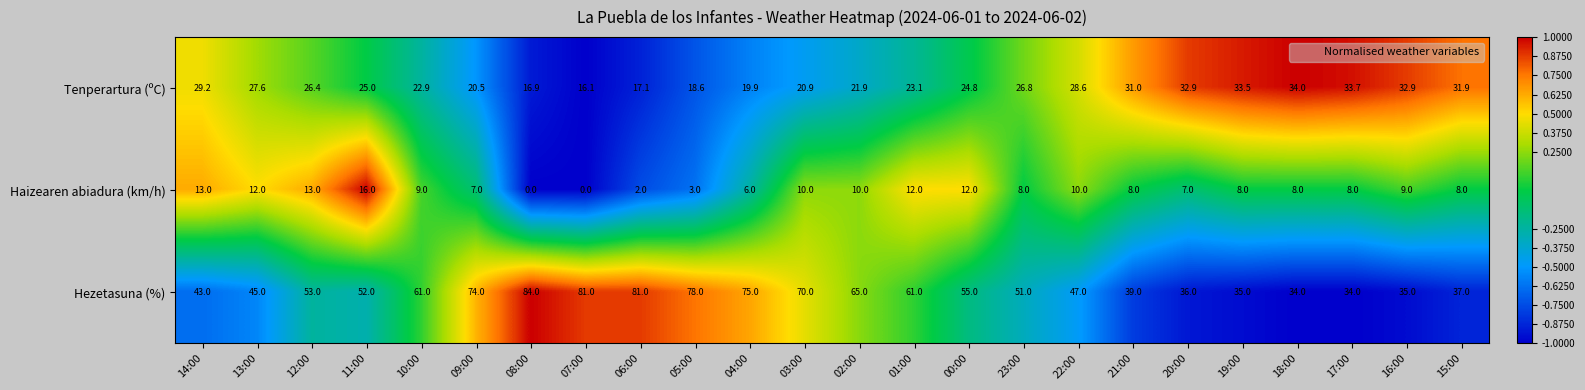

At which label does Tenperartura (ºC) reach its minimum?

07:00